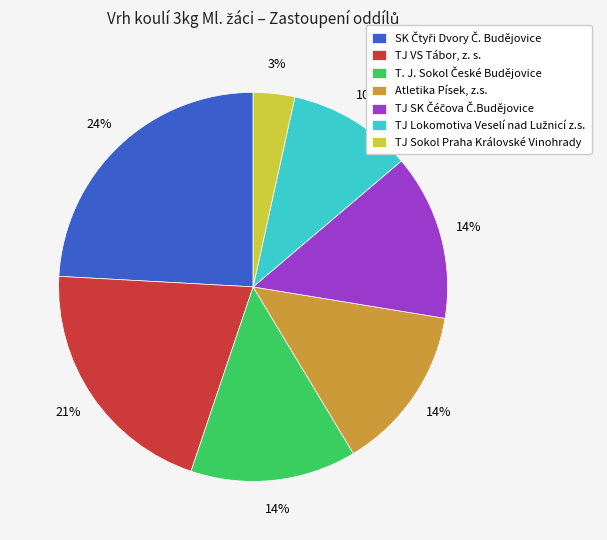

To the nearest percent, what is the average slice percentage?

14%